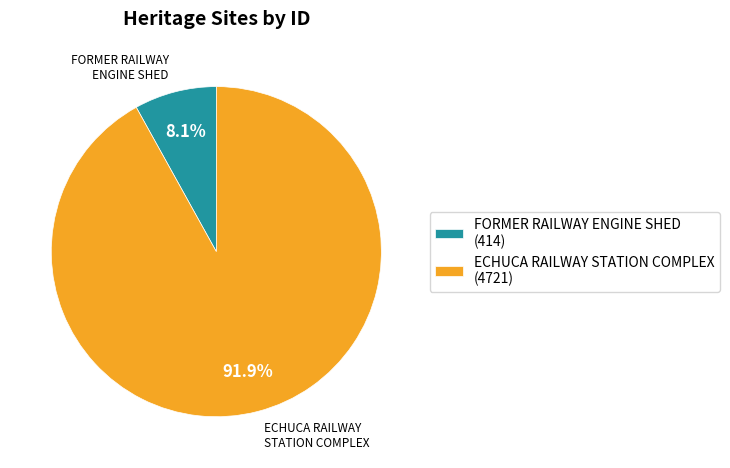

To the nearest percent, what percentage of the pie is FORMER RAILWAY ENGINE SHED?

8%